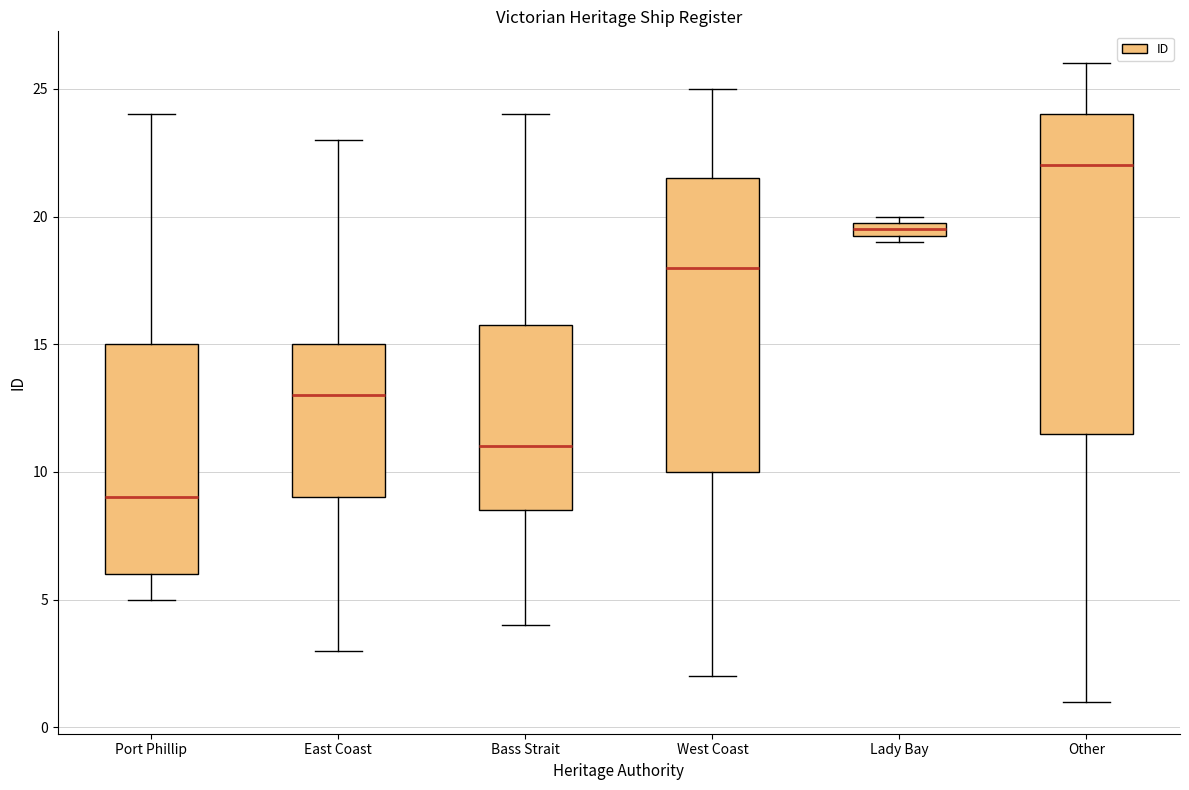

Where is the lower edge of the box for West Coast on the y-axis? The values are not printed on the chart, so give them approximately, as read against the axis.

10.0